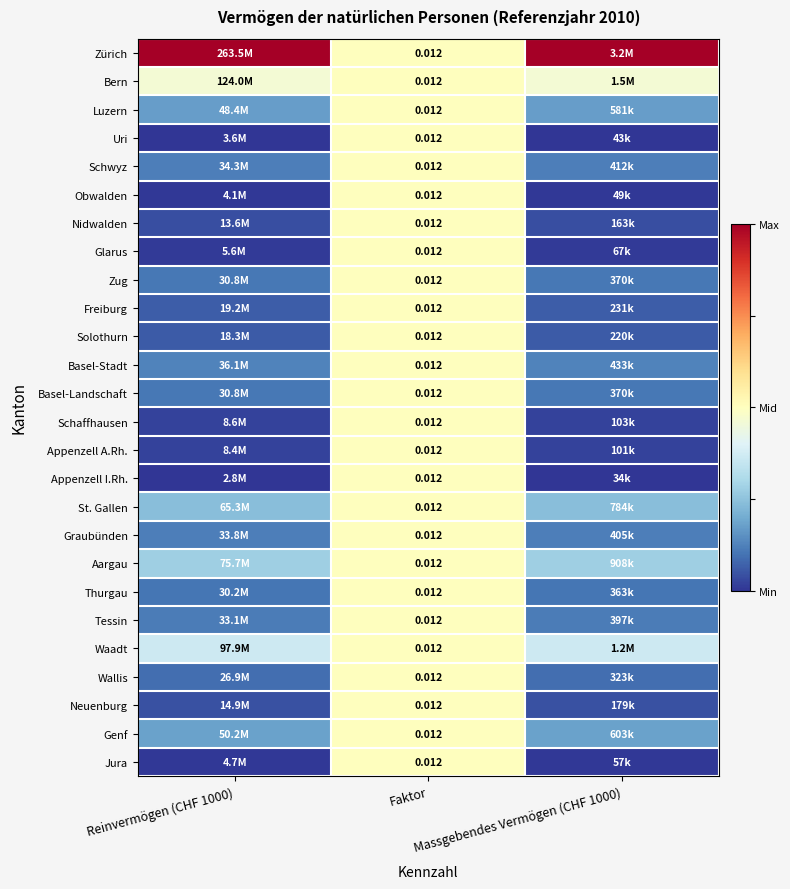

At which label does Obwalden reach its peak?

Faktor